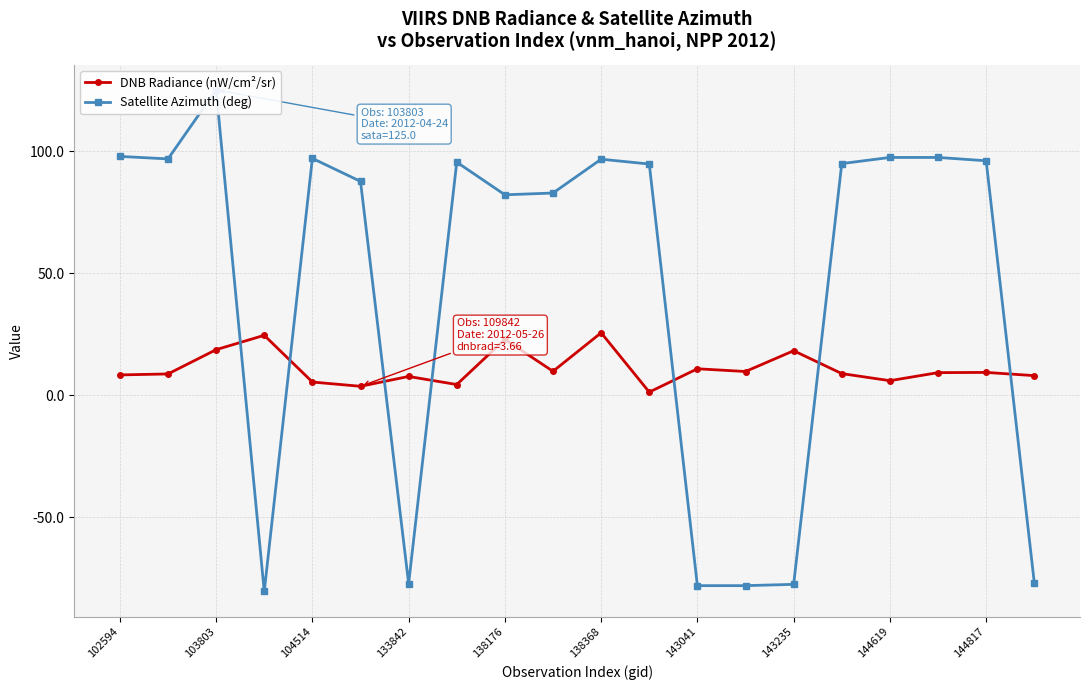

True or false: DNB Radiance (nW/cm²/sr) has a value of 9.3 at 144817.

True